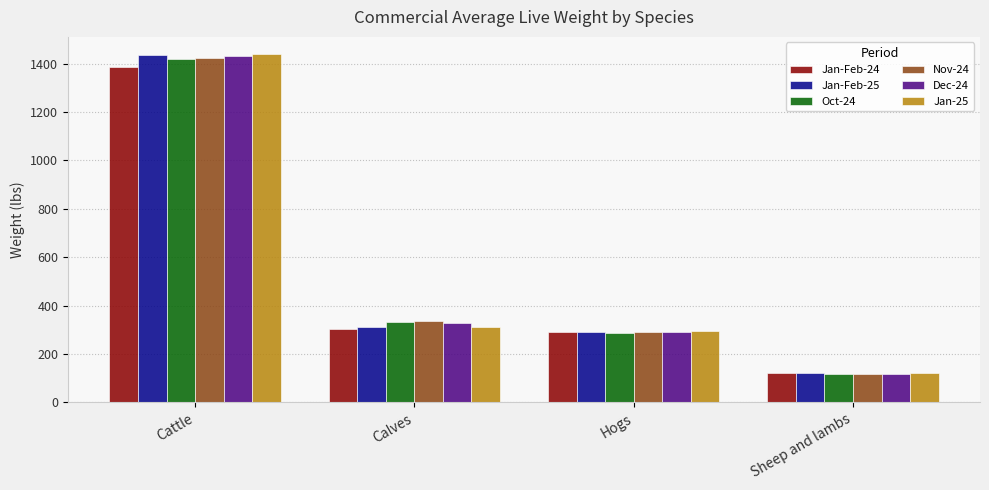

What is the label of the 2nd bar from the left?

Calves